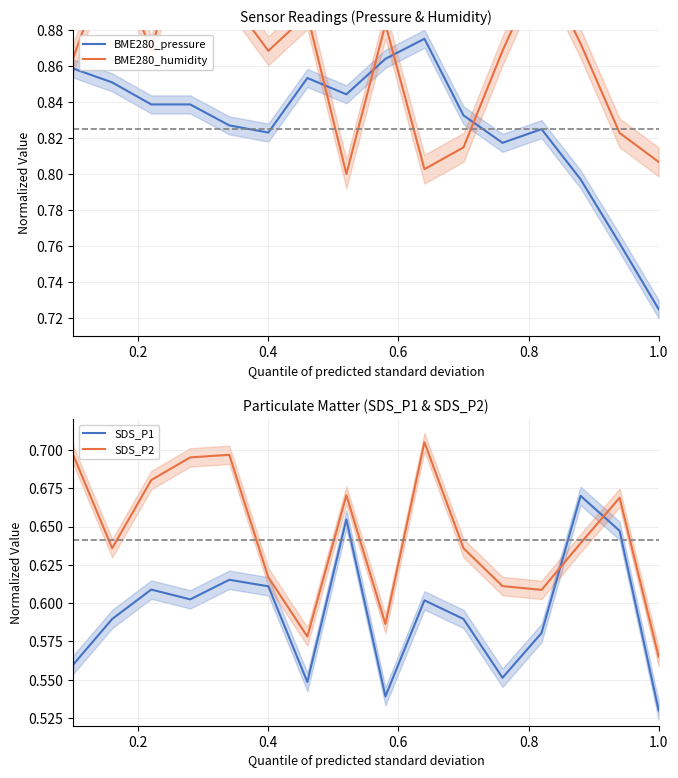

At which label is BME280_pressure closest to 0?

1.0